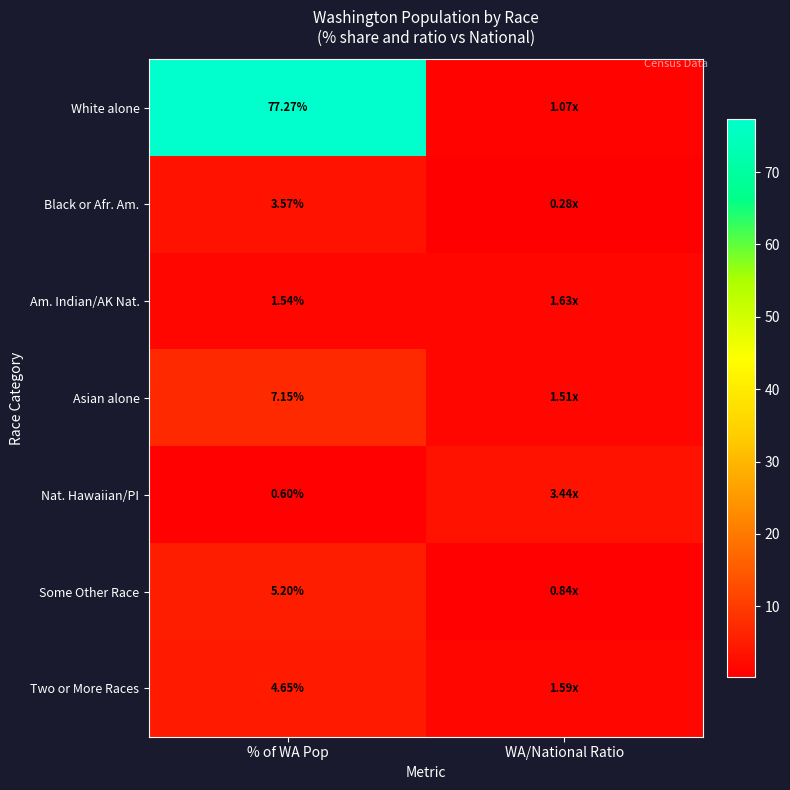

What is the total value across all series at % of WA Pop?

100.0